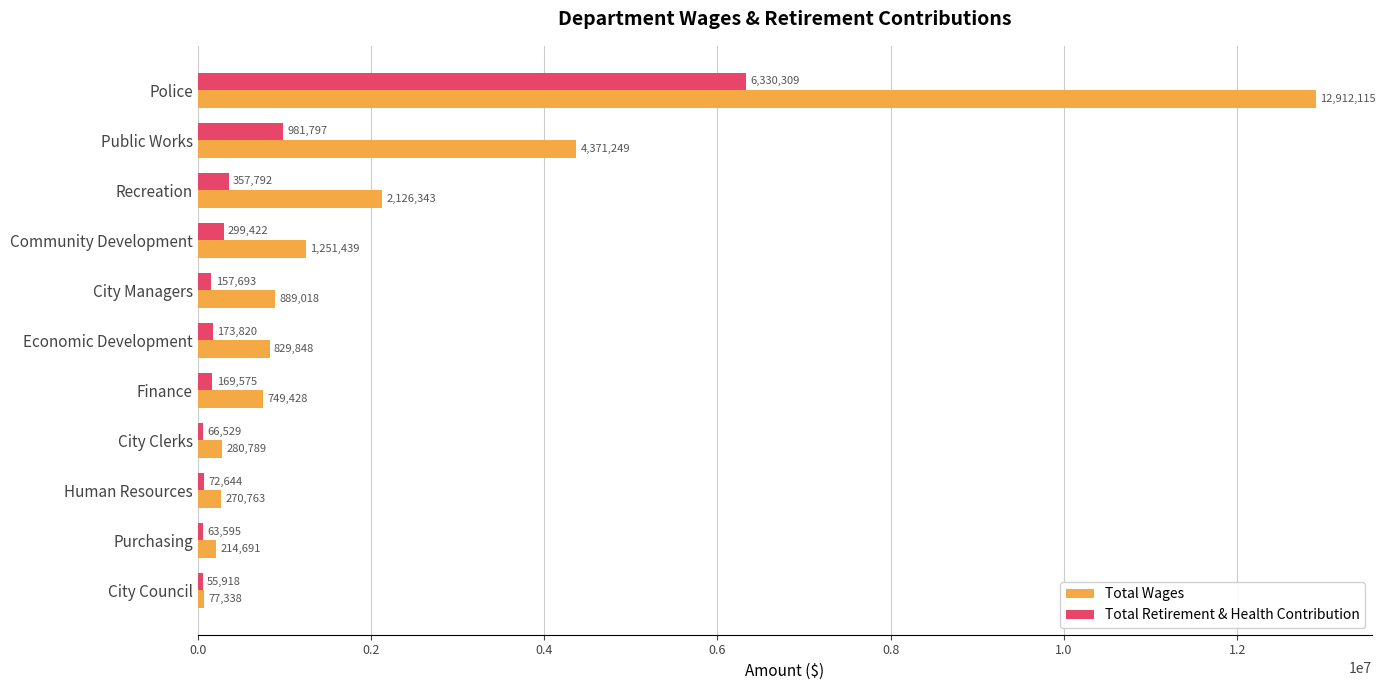

Is the value of Total Wages at Economic Development greater than the value of Total Retirement & Health Contribution at City Council?

Yes